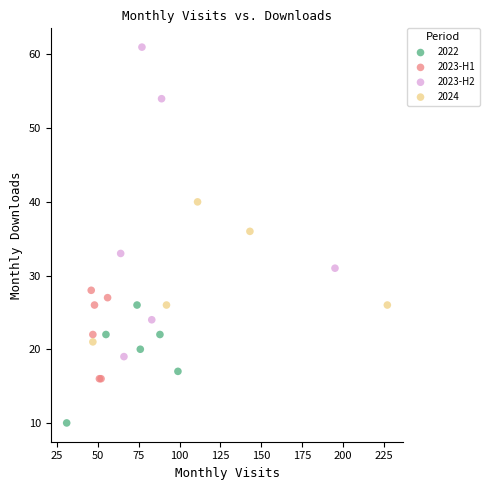

Which series reaches the maximum Y coordinate?

2023-H2